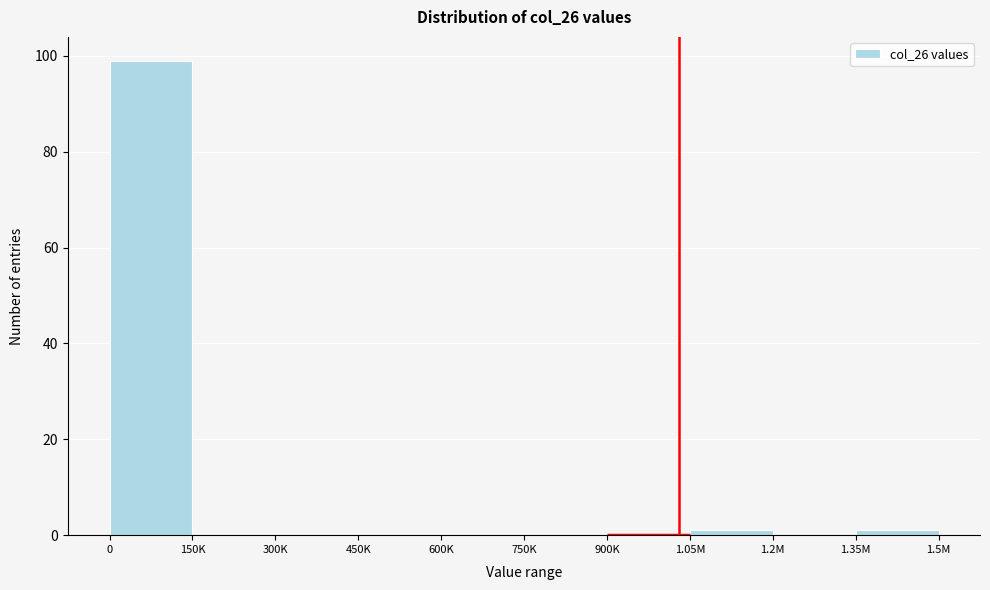

Reading left to right, list all the values displayed in this chart.

0=99	150K=0	300K=0	450K=0	600K=0	750K=0	900K=0	1.05M=1	1.2M=0	1.35M=1